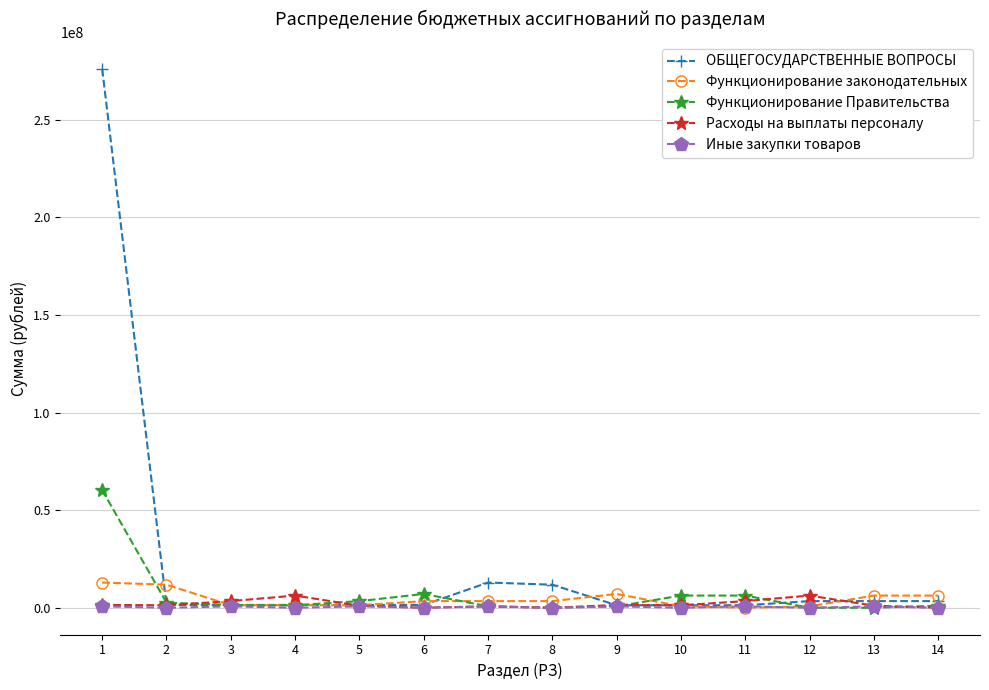

Is it true that Расходы на выплаты персоналу equals 1475680.2 at 1?

True